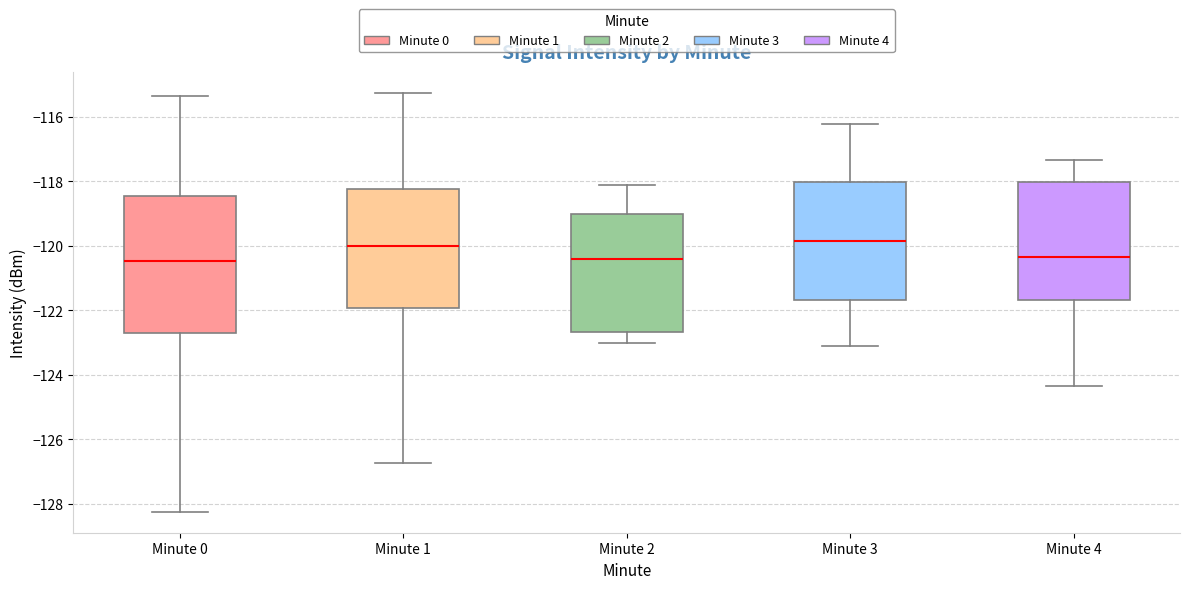

Where is the lower edge of the box for Minute 3 on the y-axis? The values are not printed on the chart, so give them approximately, as read against the axis.

-121.6